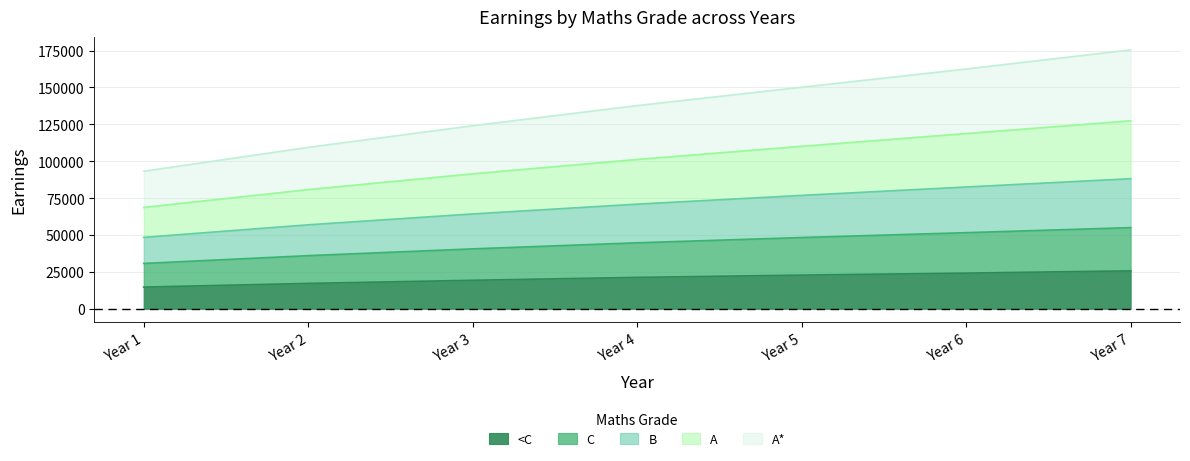

True or false: C and <C cross at least once.

False